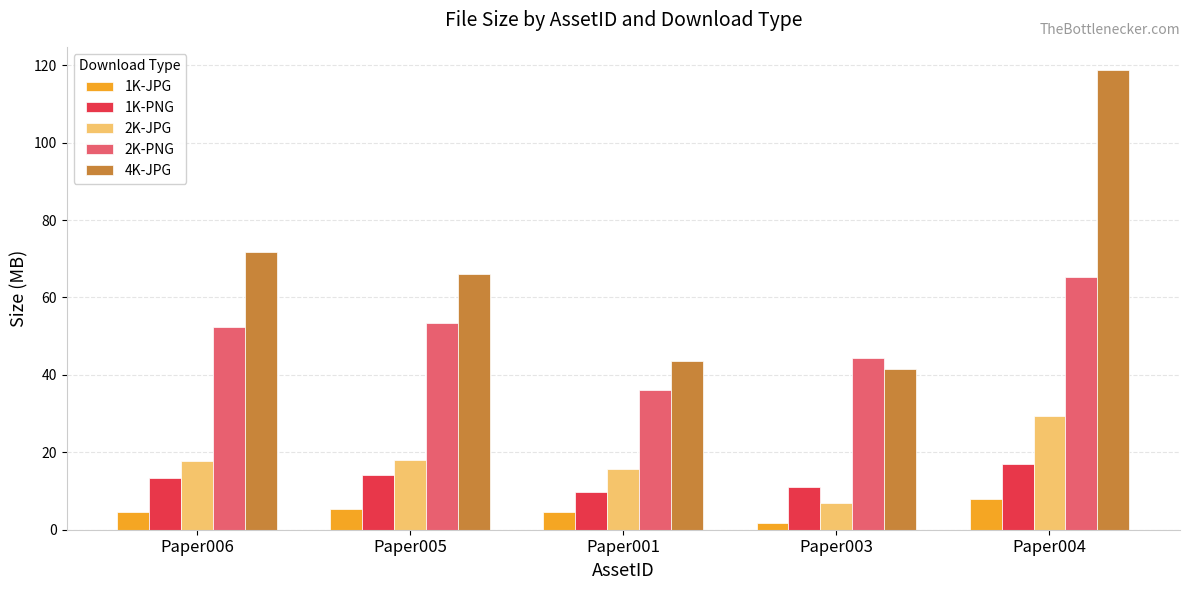

Does the chart contain any negative values?

No